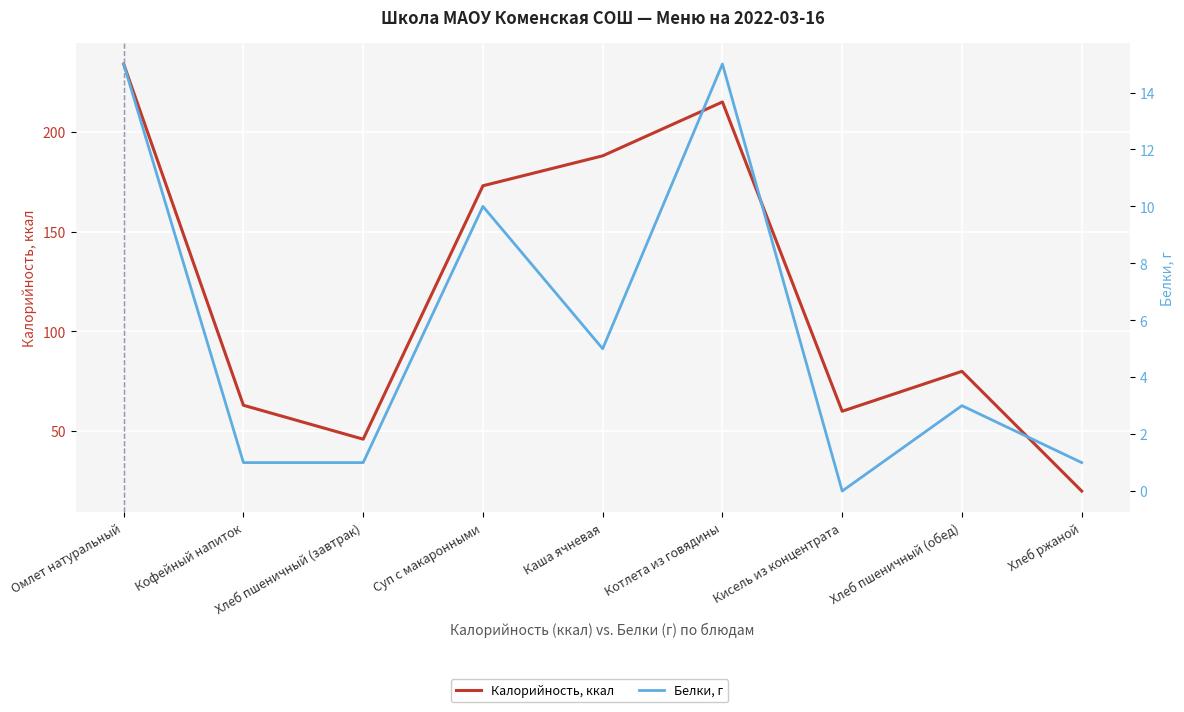

At which label does Белки, г first exceed 3?

Омлет натуральный